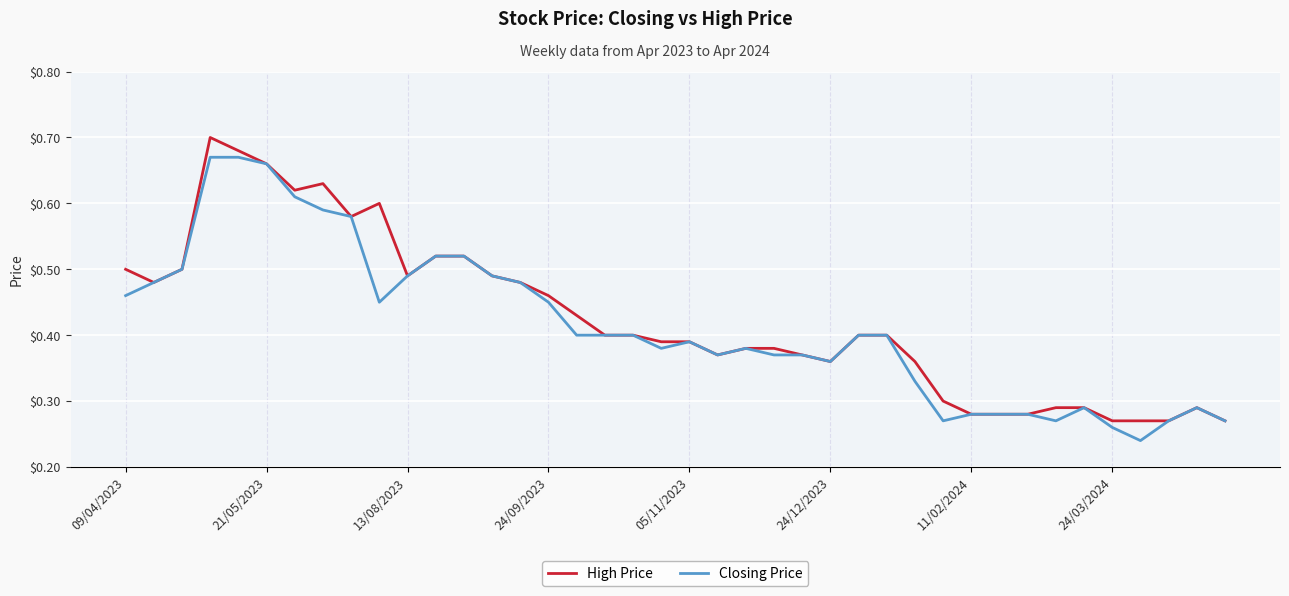

Rank the series by their maximum value, from highest to lowest.

High Price, Closing Price